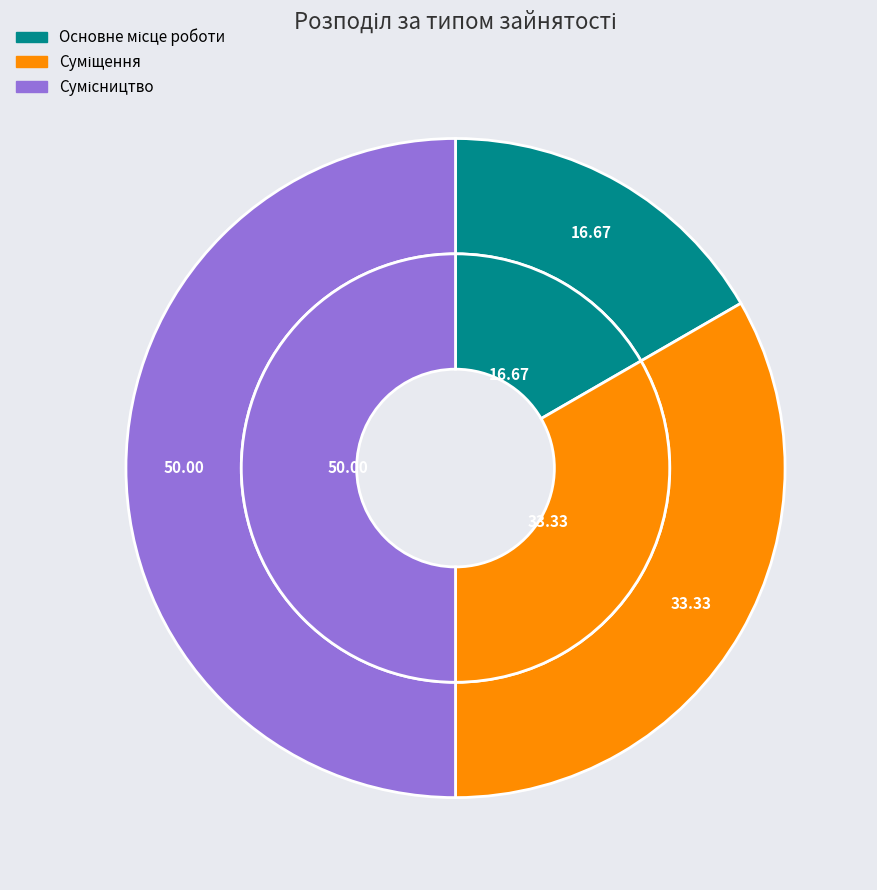

To the nearest percent, what is the difference between the Сумісництво and Суміщення slice percentages?

17%